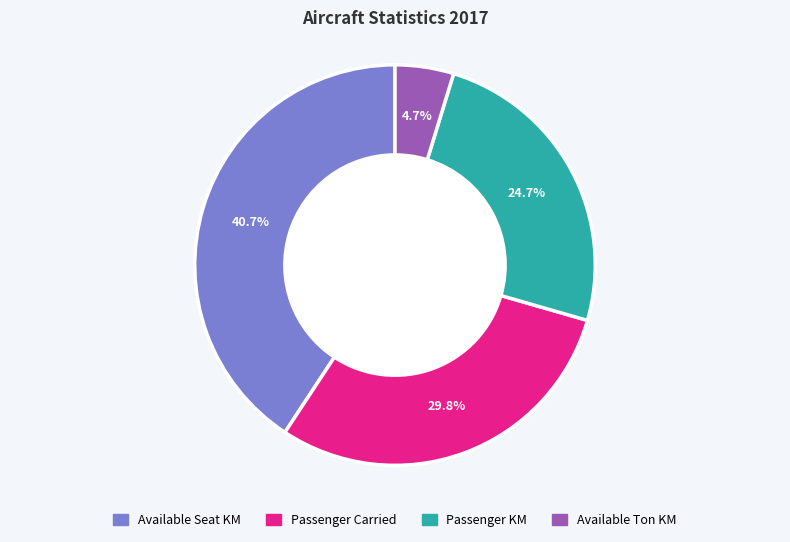

Does any single category account for the majority?

No